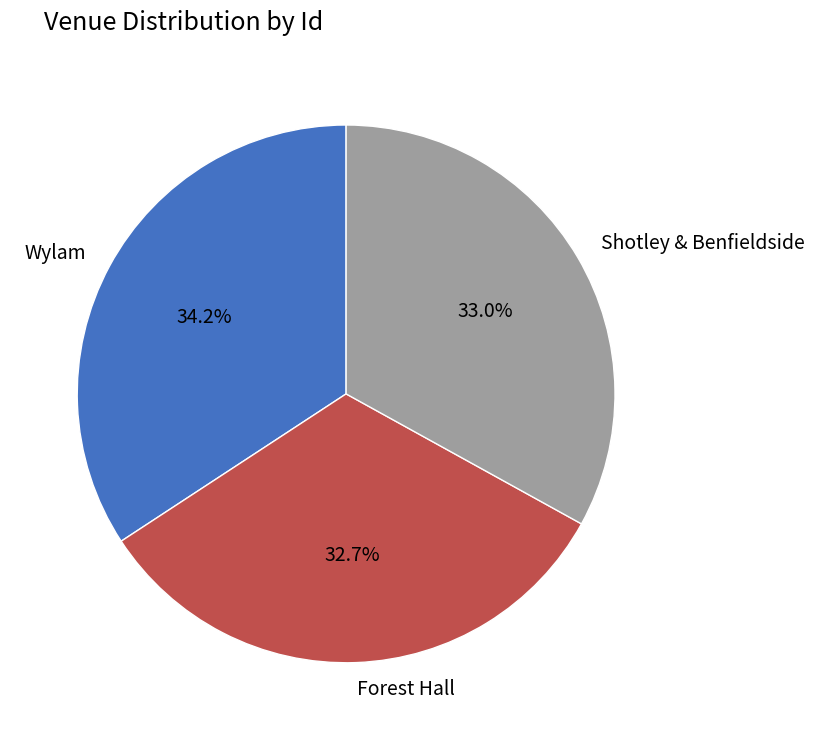

True or false: Forest Hall accounts for 28% of the total.

False